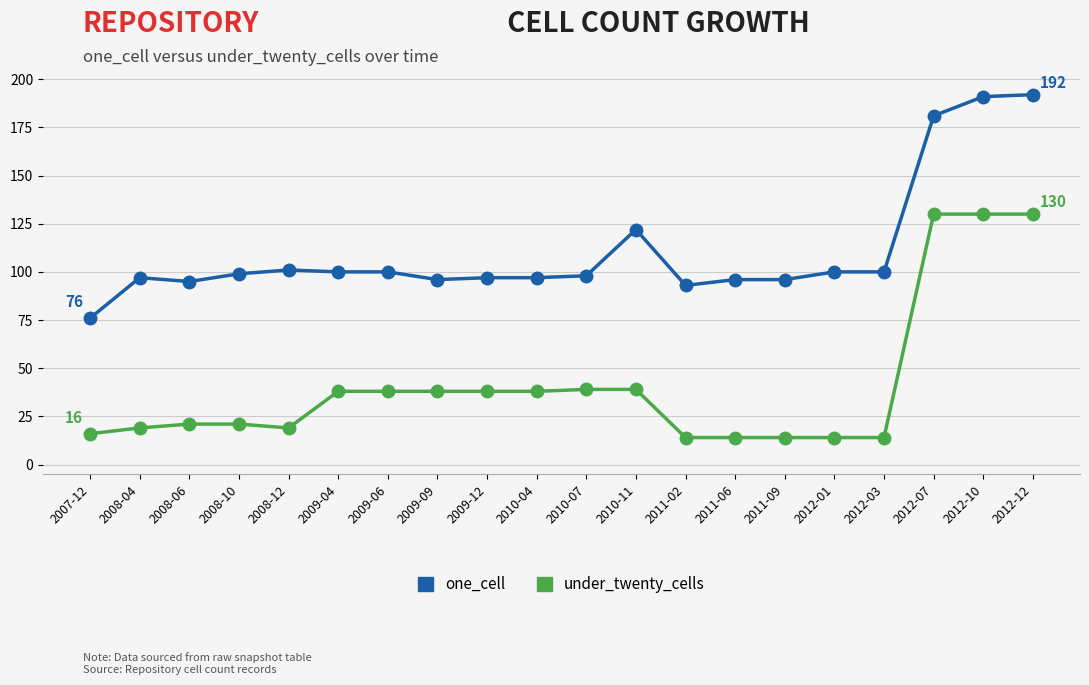

How many values in the under_twenty_cells series are below 38?

10